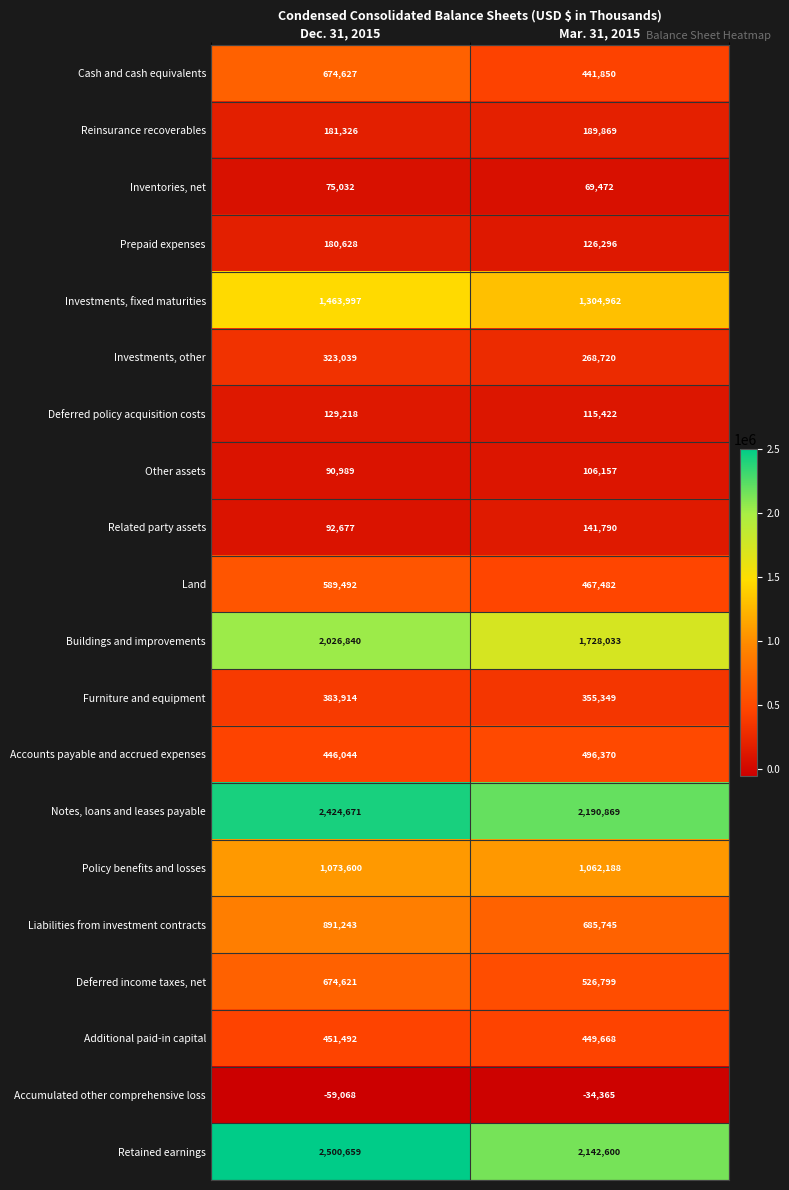

What value does the Cash and cash equivalents series have at Dec. 31, 2015?

674627